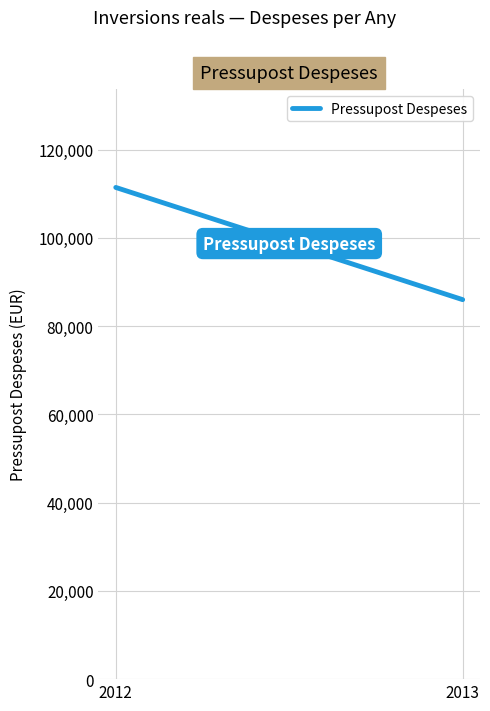

Which label corresponds to the smallest value in the chart?

2013